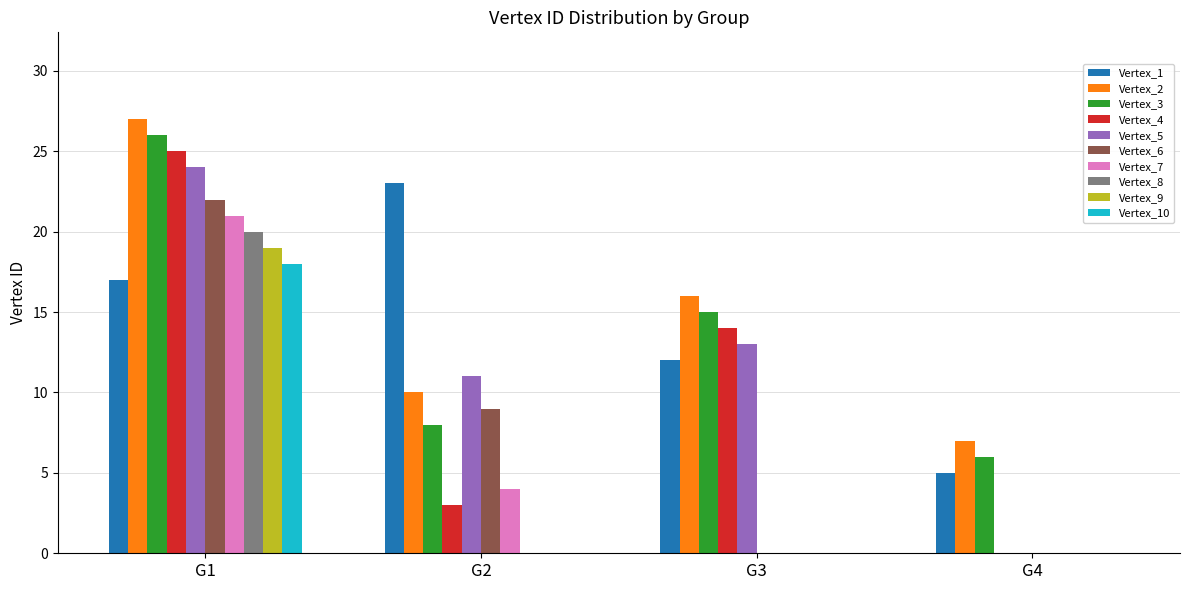

The value of Vertex_6 at G4 is 0. True or false?

True